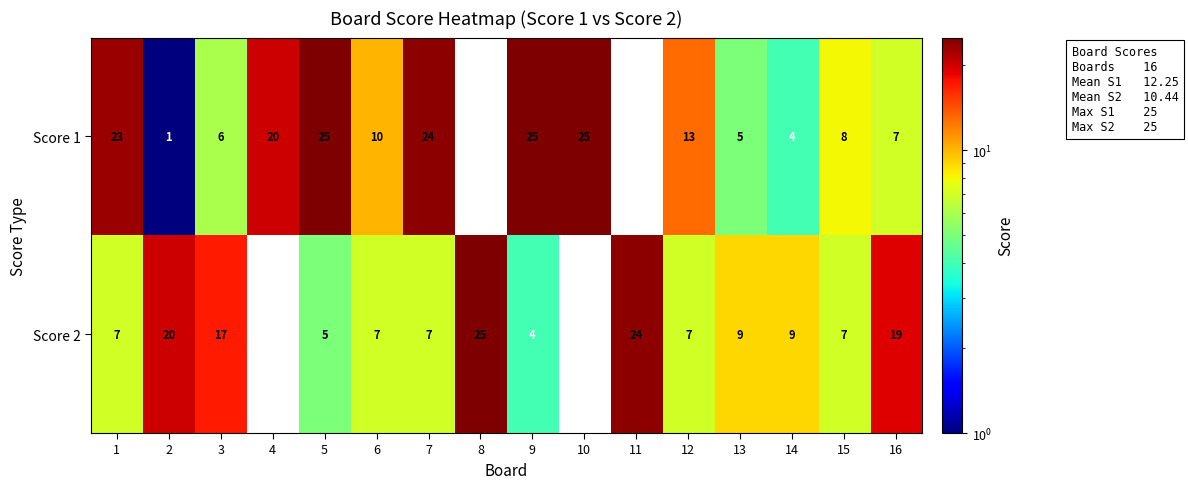

Which series changed the most between 11 and 14?

Score 2